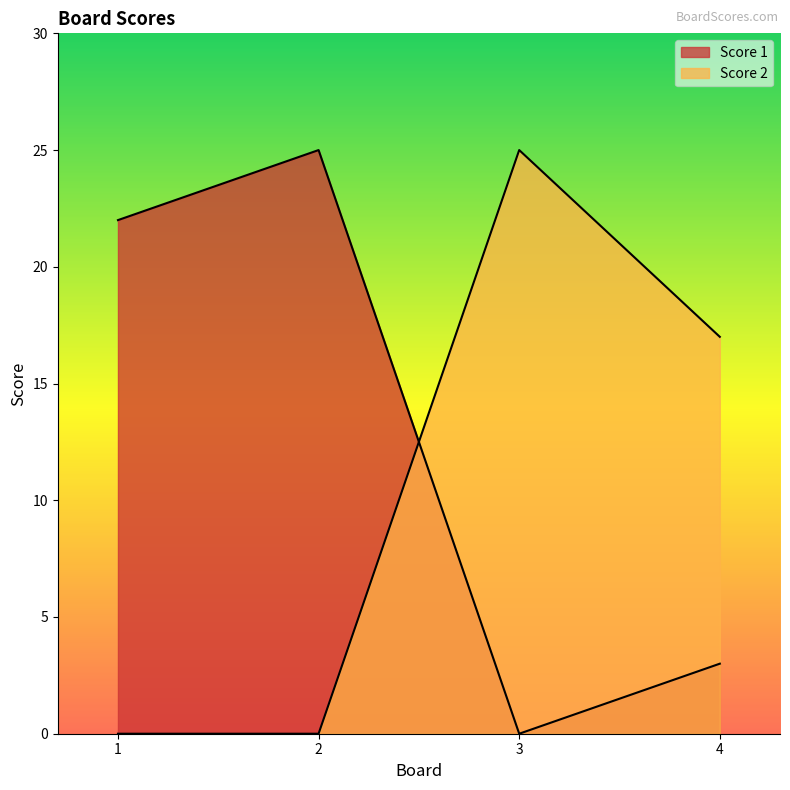

How many distinct data groups are displayed?

2